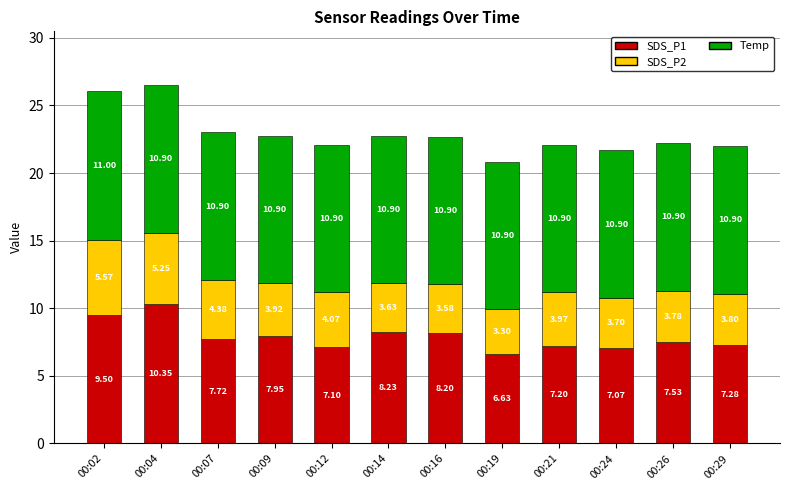

What is the total value across all series at 00:09?

22.8